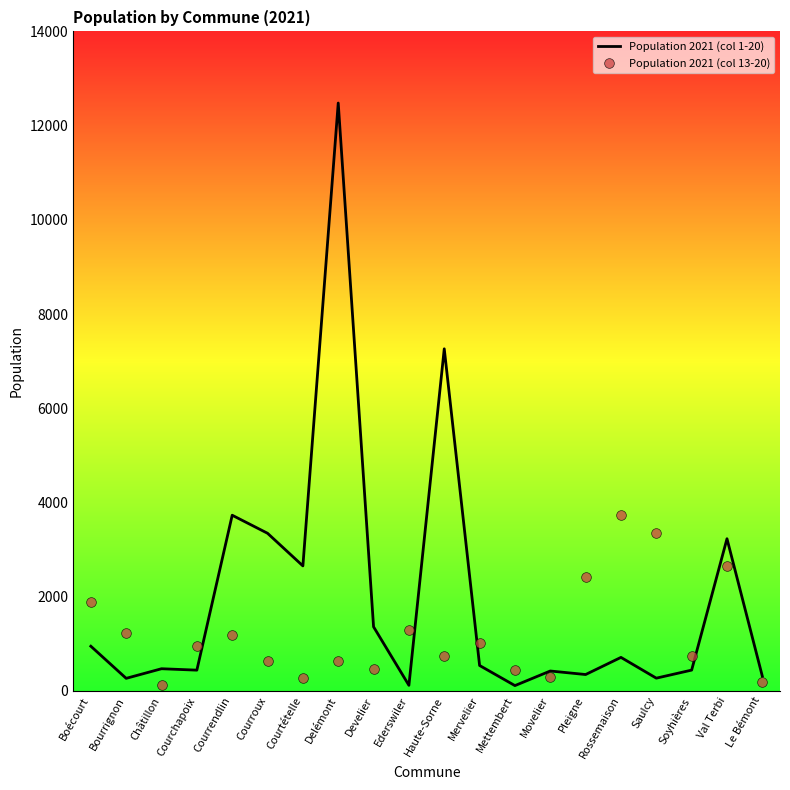

What is the sum of the Population 2021 (col 1-20) values at Châtillon and Movelier?

890